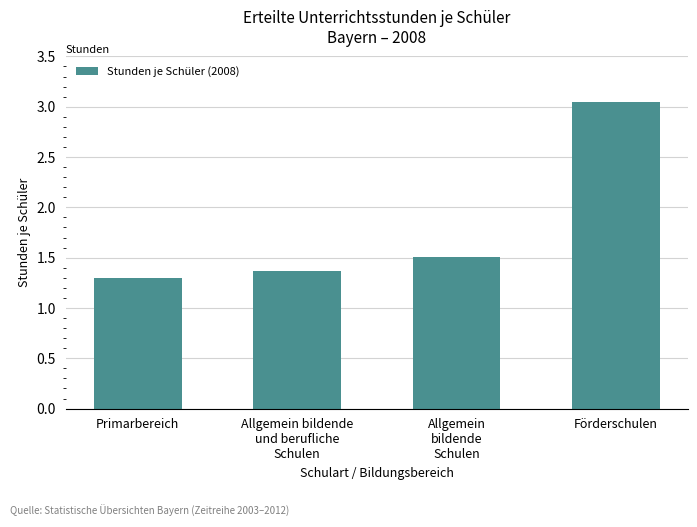

What is the value of the 3rd bar from the left?

1.5